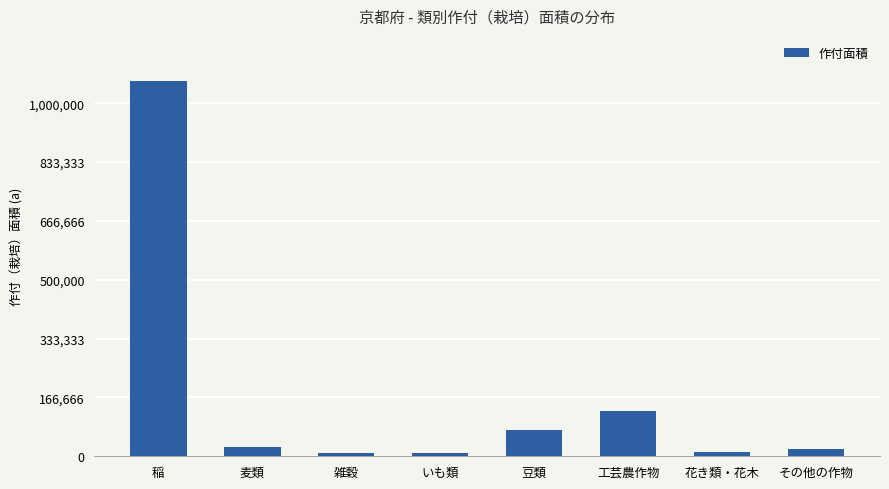

What is the average value?

167733